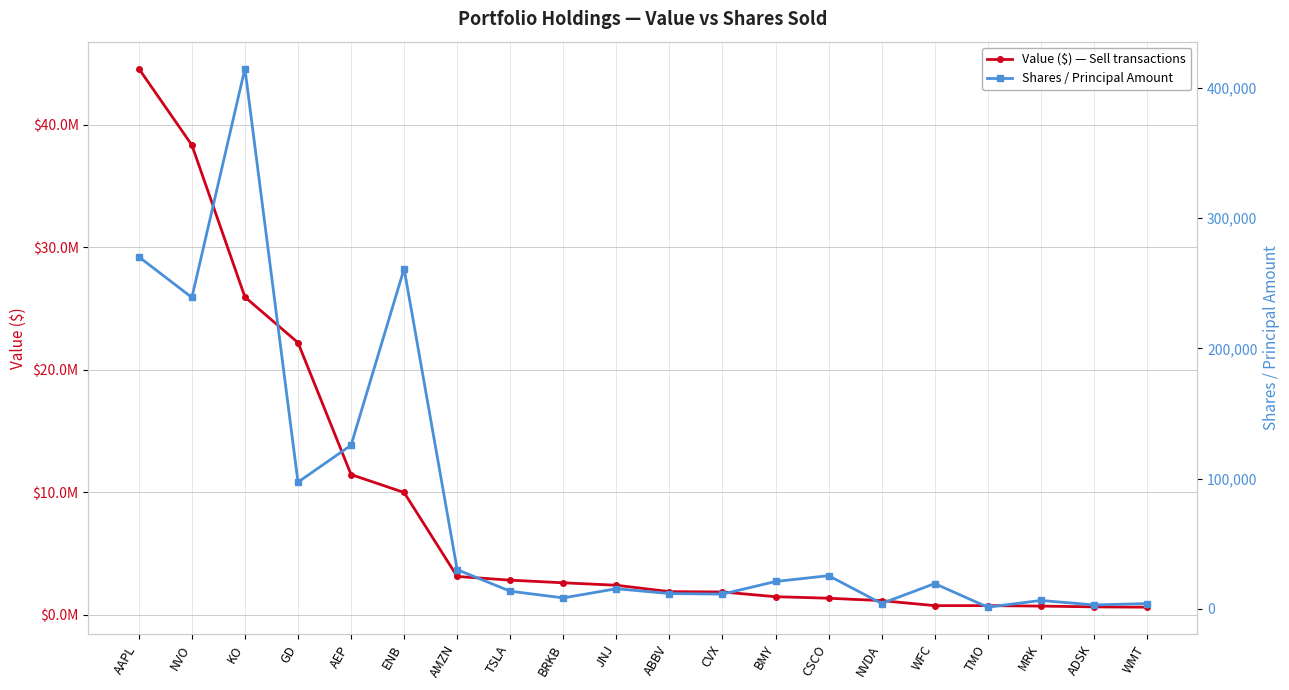

Is it true that Shares / Principal Amount equals 14691 at CVX?

False